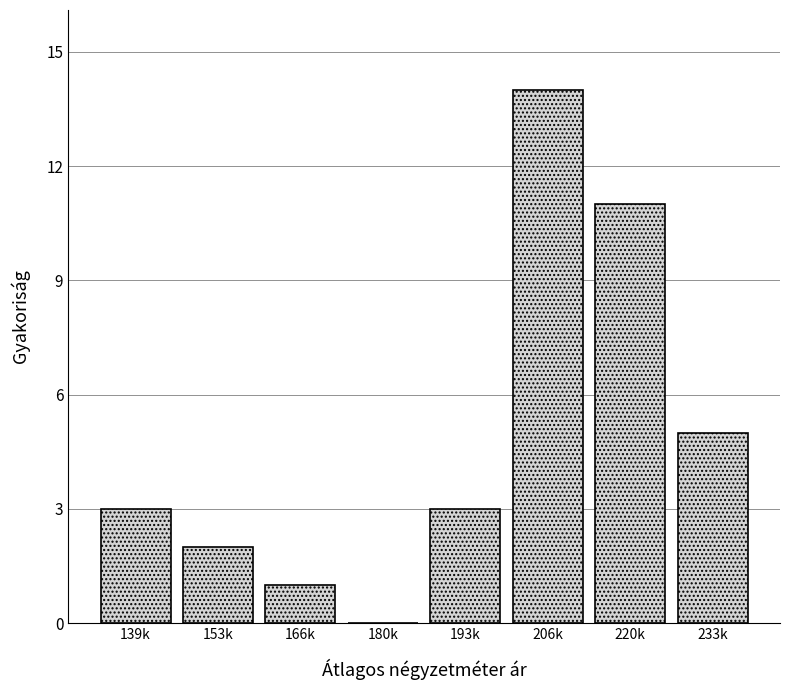

Reading right to left, transcribe all the data shown in this chart.

233k=5	220k=11	206k=14	193k=3	180k=0	166k=1	153k=2	139k=3